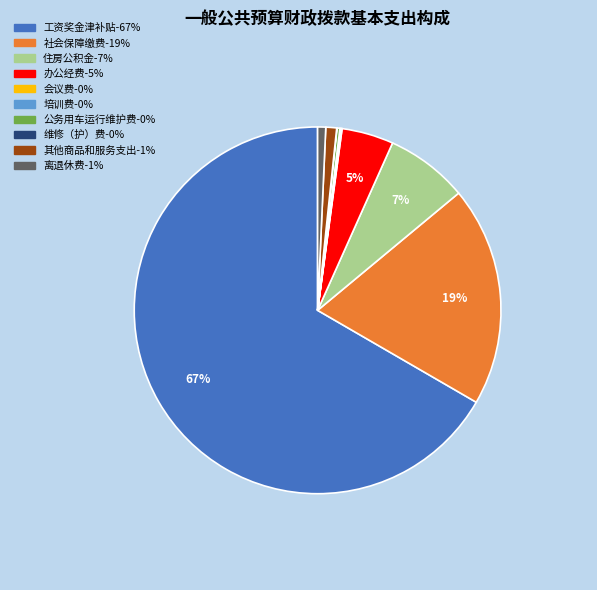

To the nearest percent, what is the average slice percentage?

10%